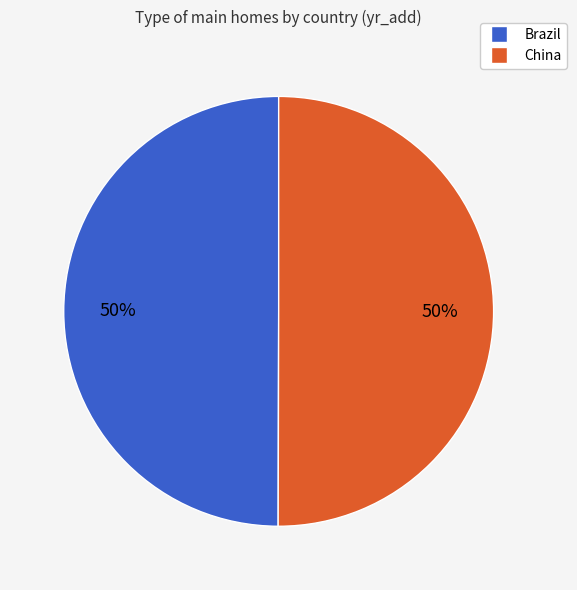

What percentage is the China slice, to the nearest percent?

50%